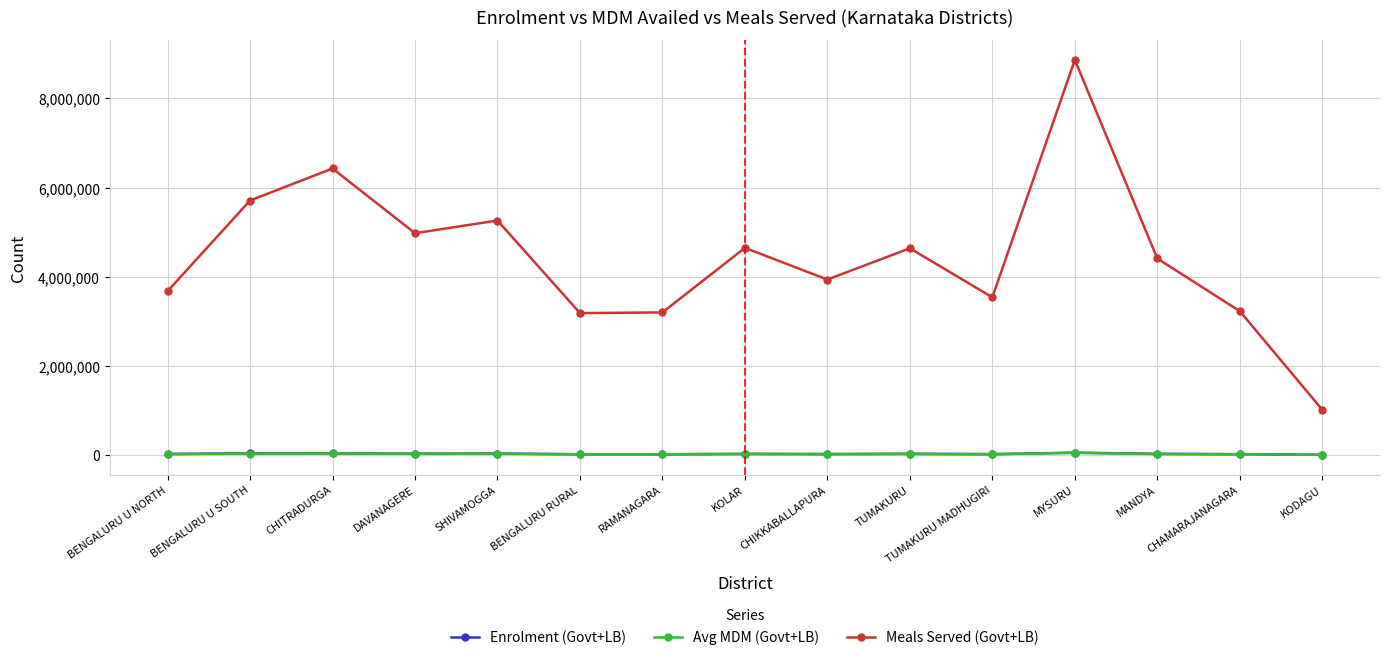

What is the total value across all series at CHAMARAJANAGARA?

3268484